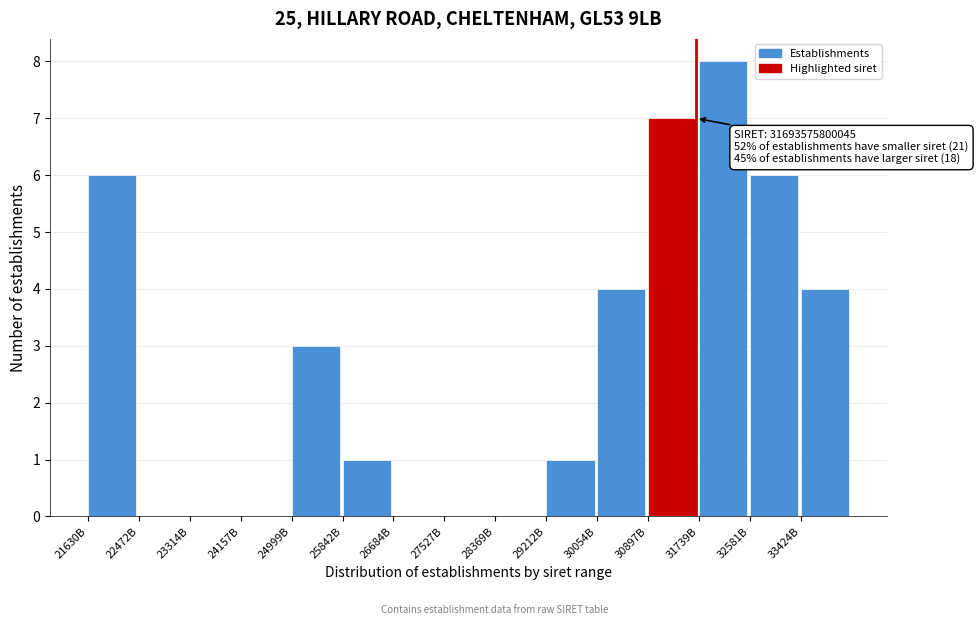

Reading left to right, transcribe all the data shown in this chart.

21630B=6	22472B=0	23314B=0	24157B=0	24999B=3	25842B=1	26684B=0	27527B=0	28369B=0	29212B=1	30054B=4	30897B=7	31739B=8	32581B=6	33424B=4